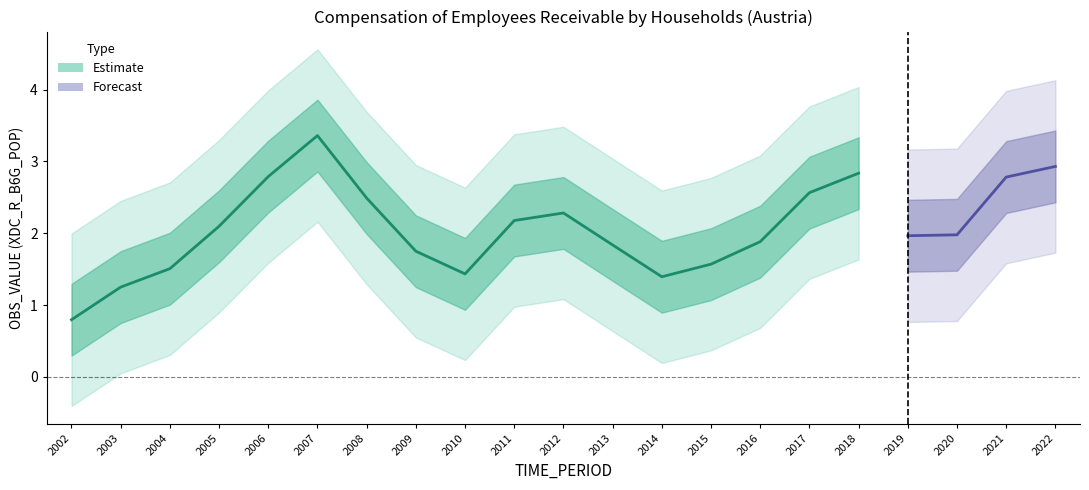

True or false: the data shows 3.2 at 2016.

False